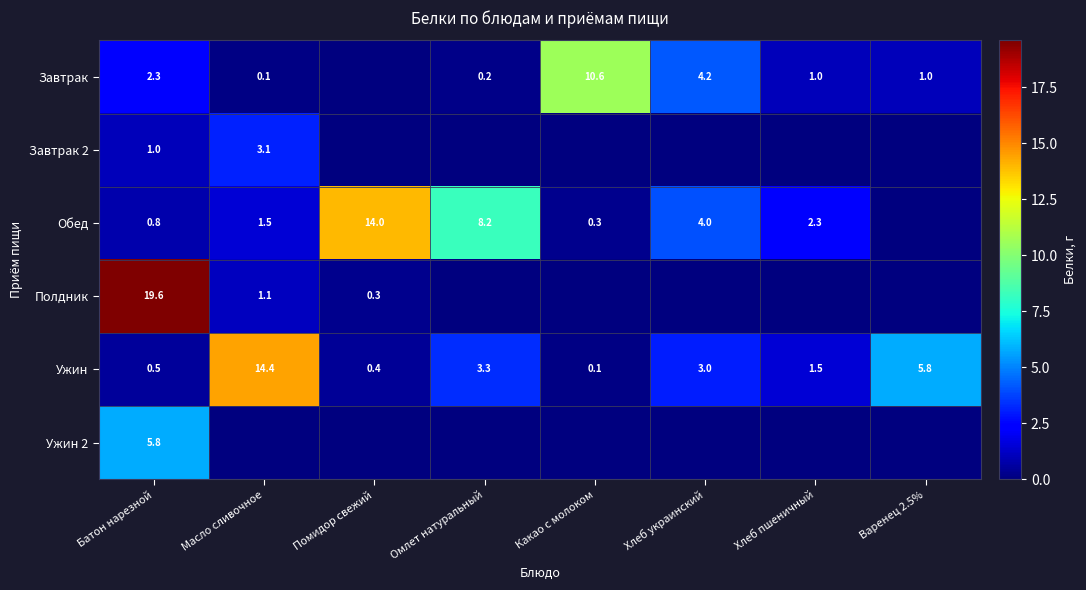

What is the total value across all series at Масло сливочное?

20.2